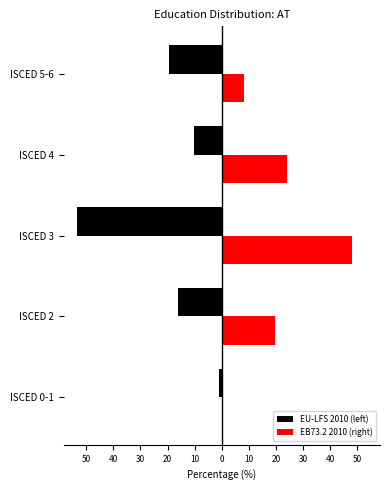

Count the number of categories in the chart.

5